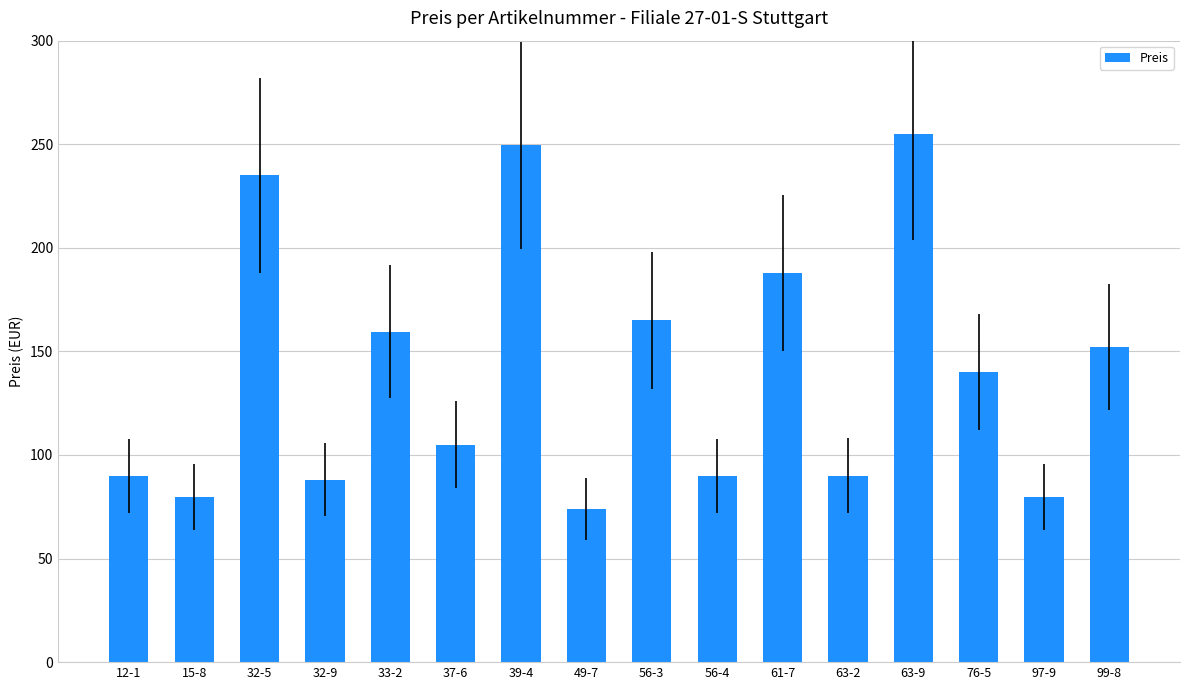

What is the label of the 2nd bar from the left?

15-8